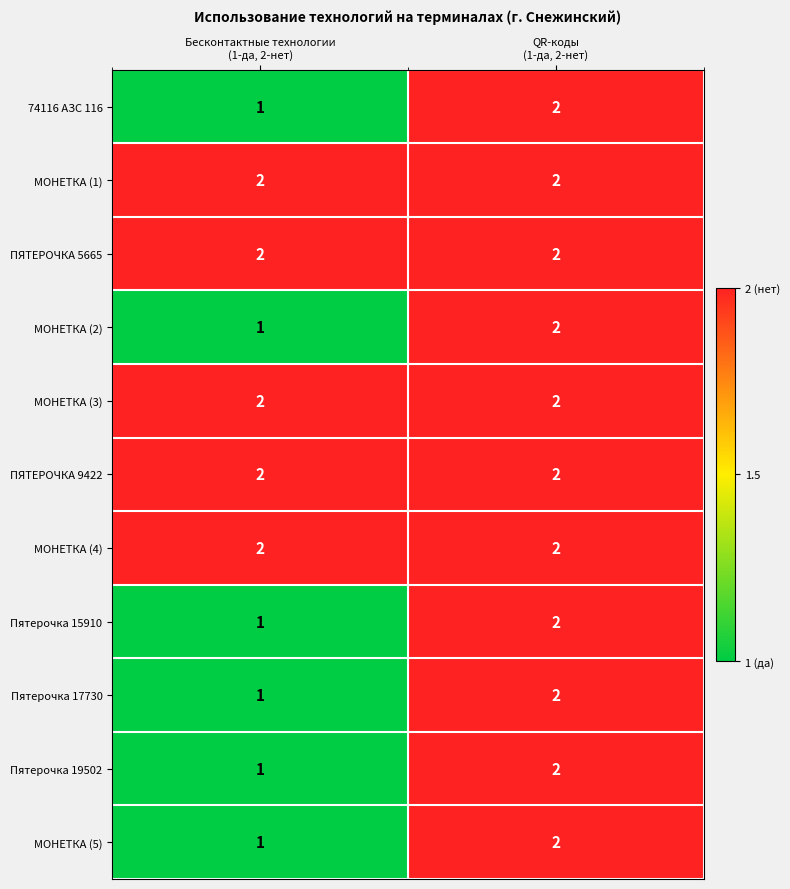

Reading right to left, extract all data points from this chart.

74116 АЗС 116: 2	1
МОНЕТКА (1): 2	2
ПЯТЕРОЧКА 5665: 2	2
МОНЕТКА (2): 2	1
МОНЕТКА (3): 2	2
ПЯТЕРОЧКА 9422: 2	2
МОНЕТКА (4): 2	2
Пятерочка 15910: 2	1
Пятерочка 17730: 2	1
Пятерочка 19502: 2	1
МОНЕТКА (5): 2	1